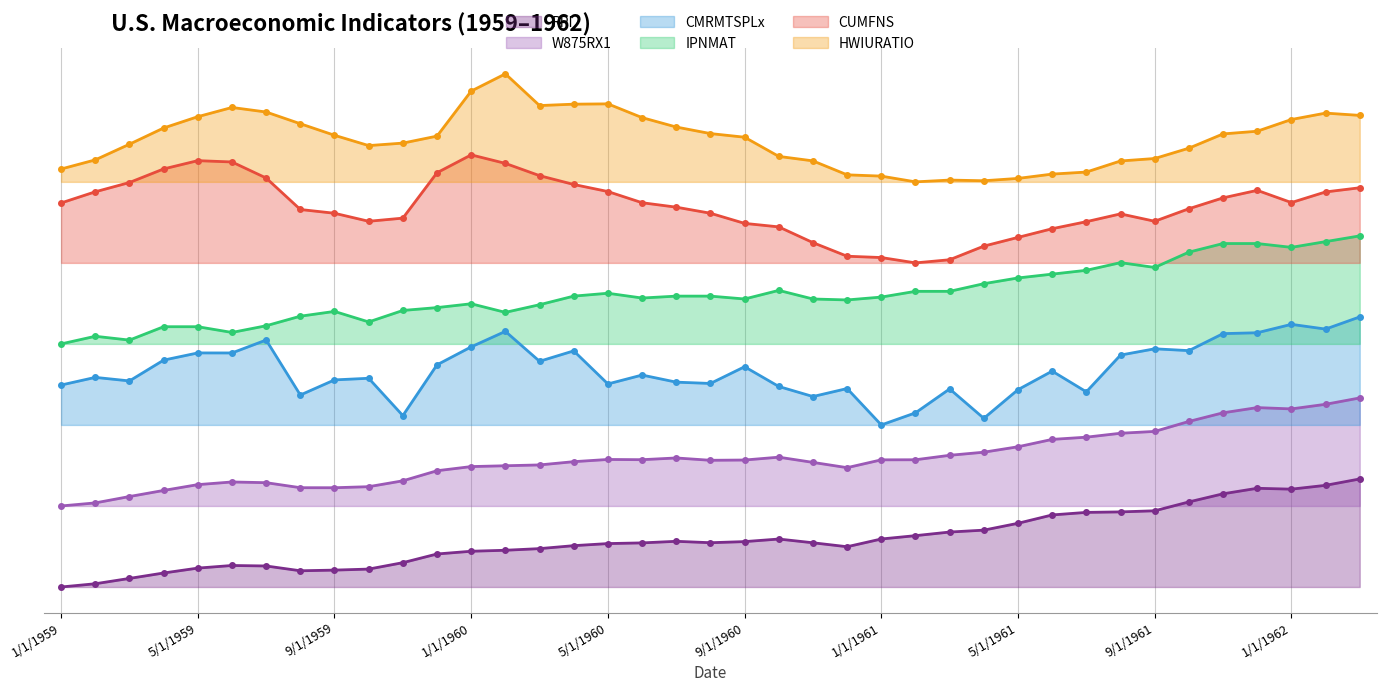

Which series changed the most between 6/1/1960 and 3/1/1961?

HWIURATIO